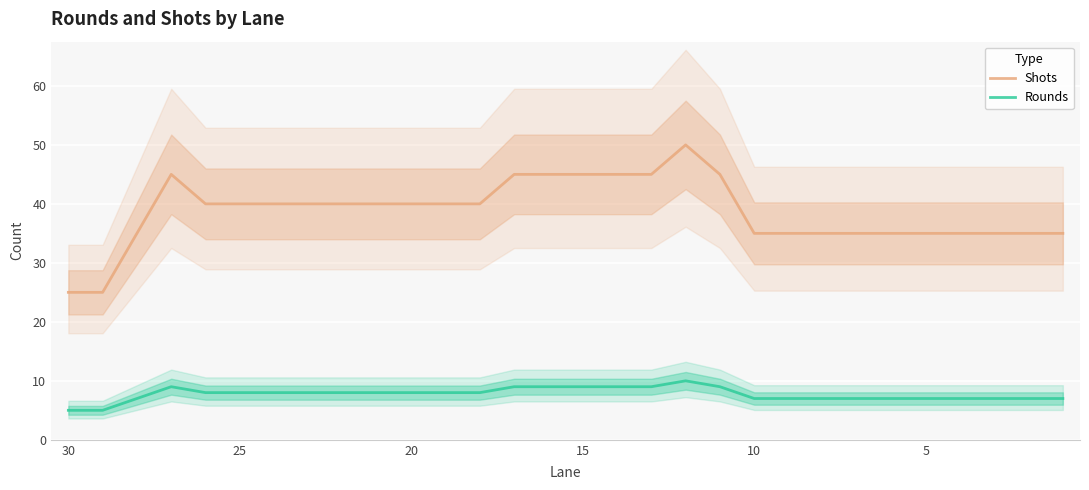

At how many categories does at least one series exceed 24?

30